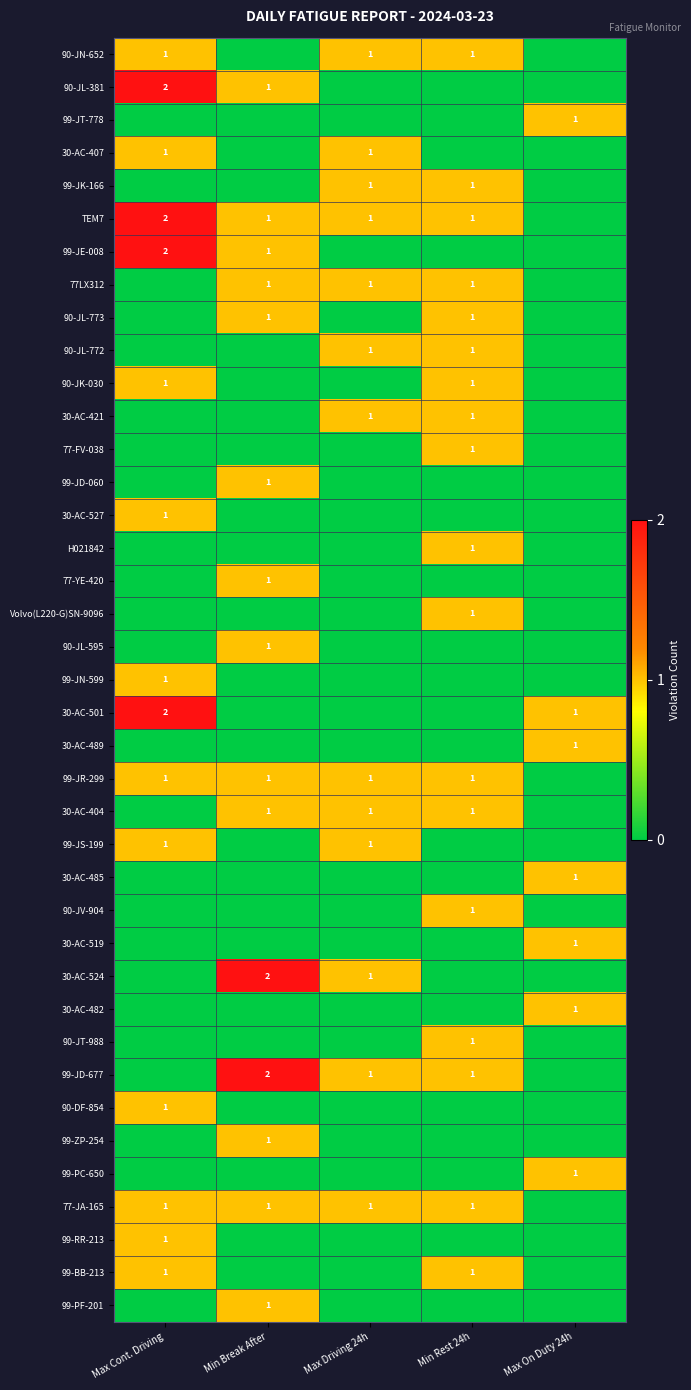

Between Max On Duty 24h and Max Driving 24h, which is larger?

Max Driving 24h